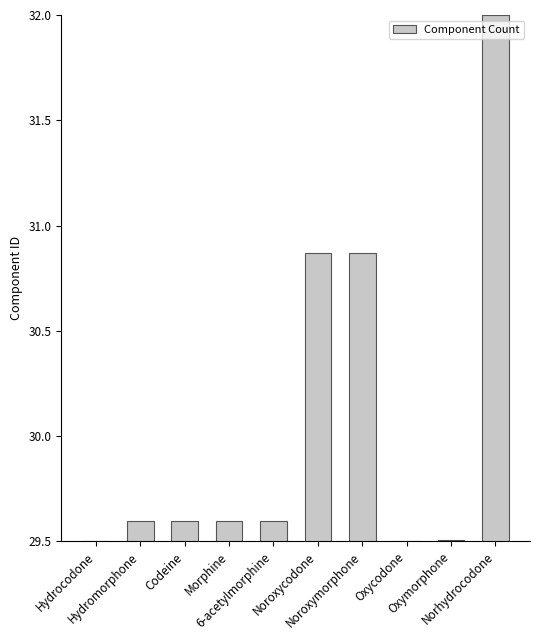

What is the sum of all values?

300.6